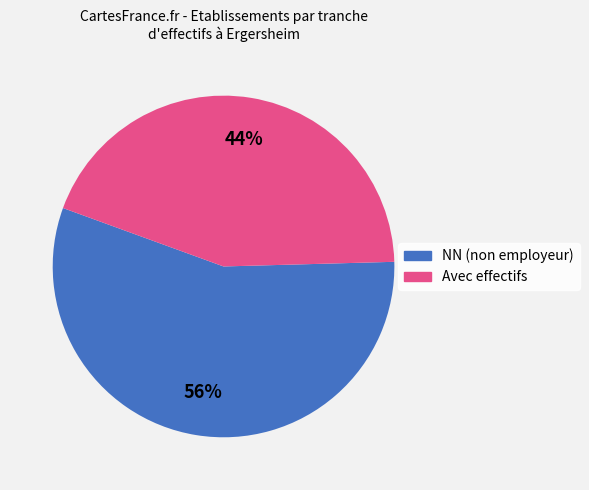

To the nearest percent, what is the difference between the largest and smallest slice percentages?

12%